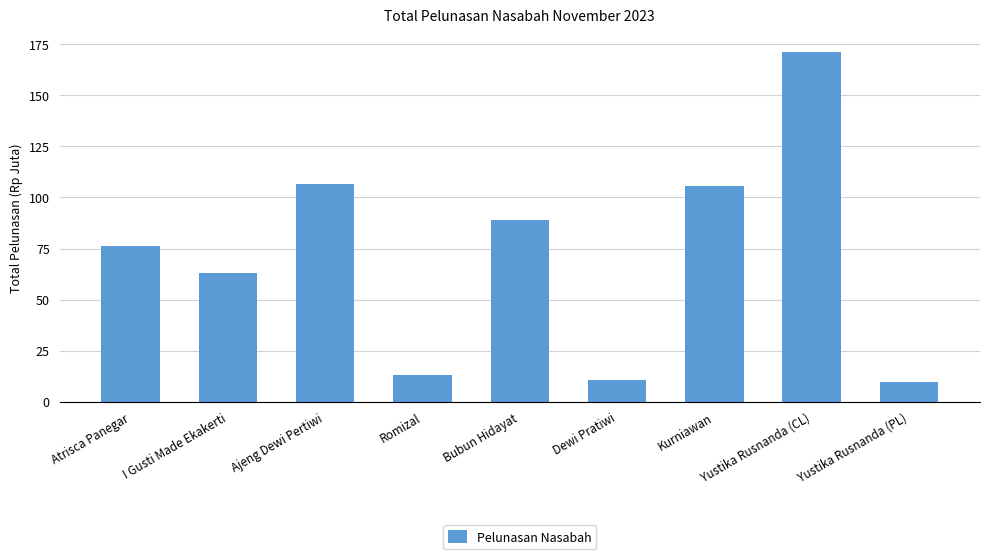

What is the difference between the maximum and minimum values?

161.9